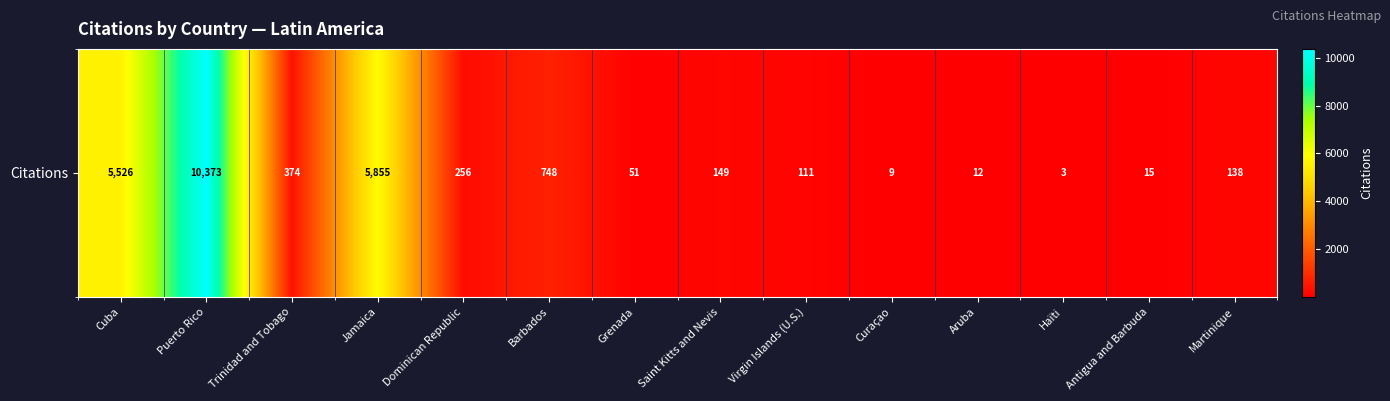

What is the difference between the values at Cuba and Martinique?

5388